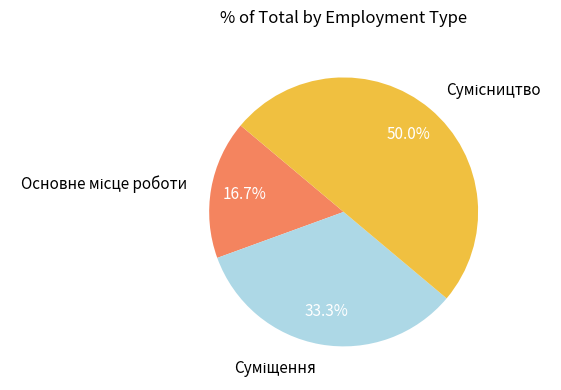

How many segments does this pie chart have?

3